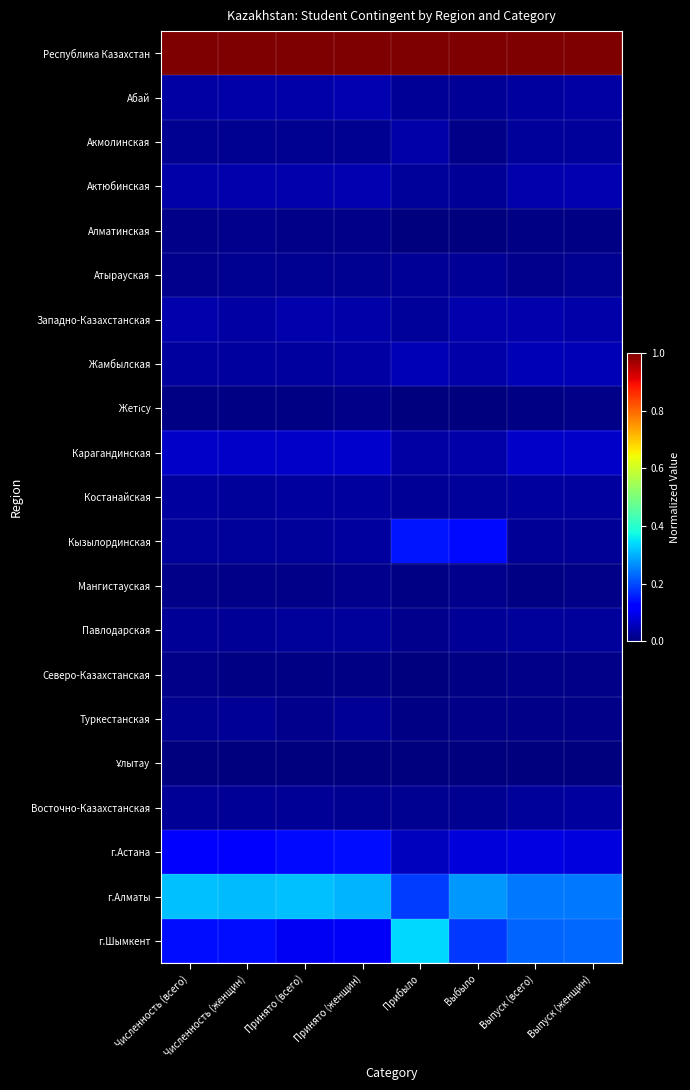

What is the difference between the highest and lowest values at Выпуск (всего)?

1.0